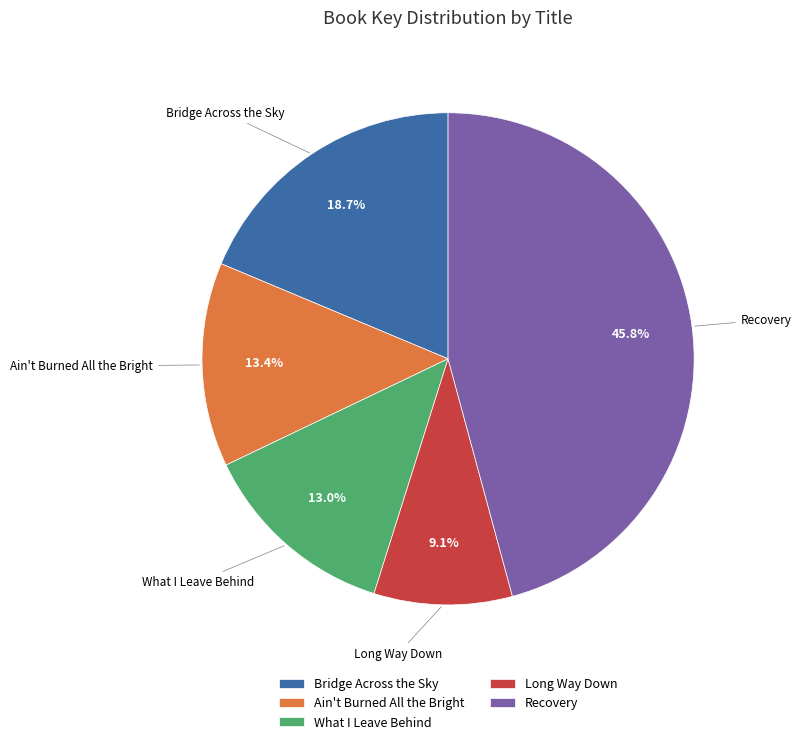

What percentage is the Recovery slice, to the nearest percent?

46%